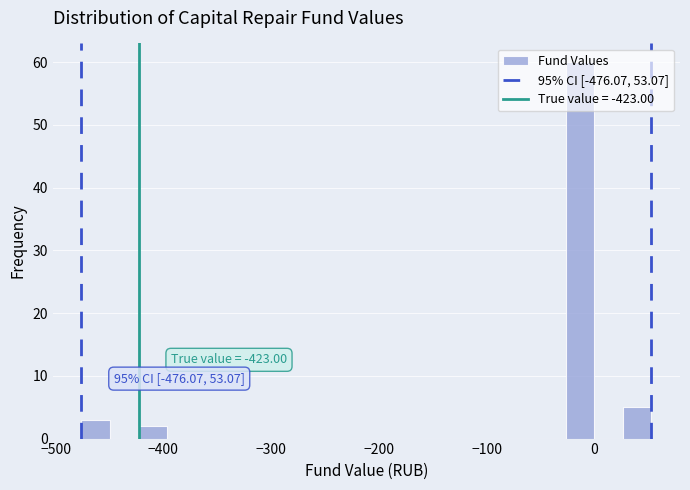

Around what value on the x-axis is the tallest bar? Give the approximate position of its centre, as read against the axis.

-10